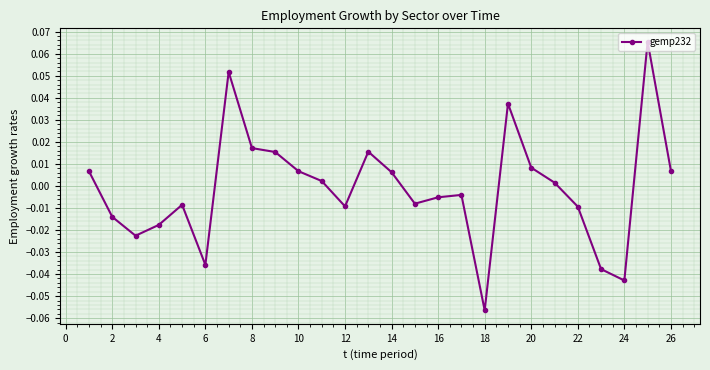

True or false: the data has more than 2 interior local peaks.

True